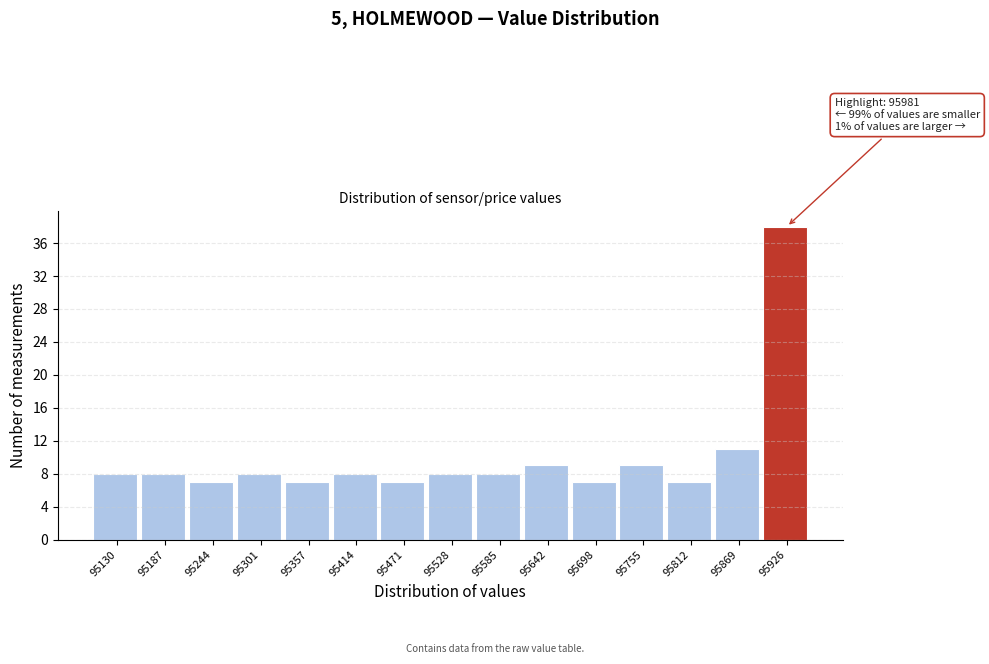

Reading left to right, what are all the values shown in this chart?

95130=8	95187=8	95244=7	95301=8	95357=7	95414=8	95471=7	95528=8	95585=8	95642=9	95698=7	95755=9	95812=7	95869=11	95926=38